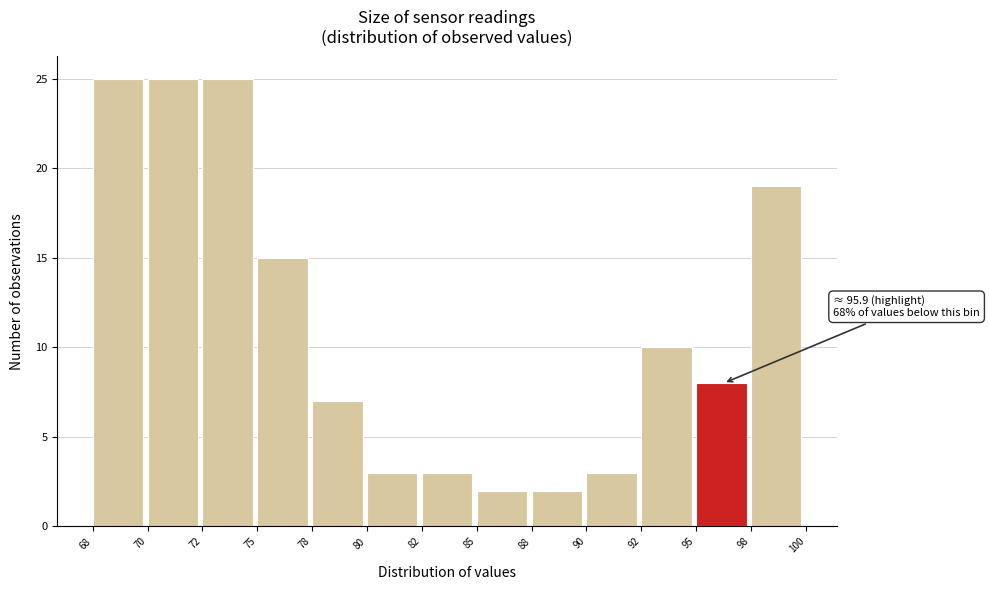

Reading left to right, list all the values displayed in this chart.

68=25	70=25	72=25	75=15	78=7	80=3	82=3	85=2	88=2	90=3	92=10	95=8	98=19